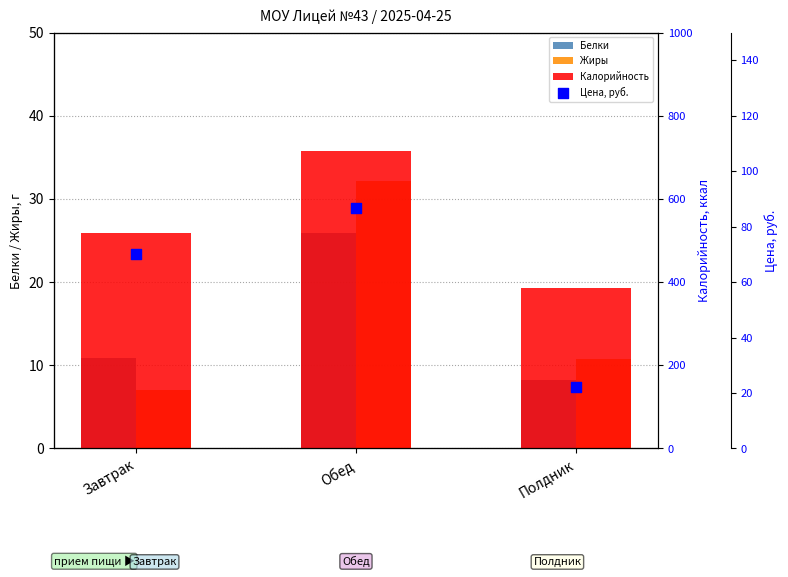

Is the value of Жиры at Завтрак greater than the value of Калорийность at Полдник?

No